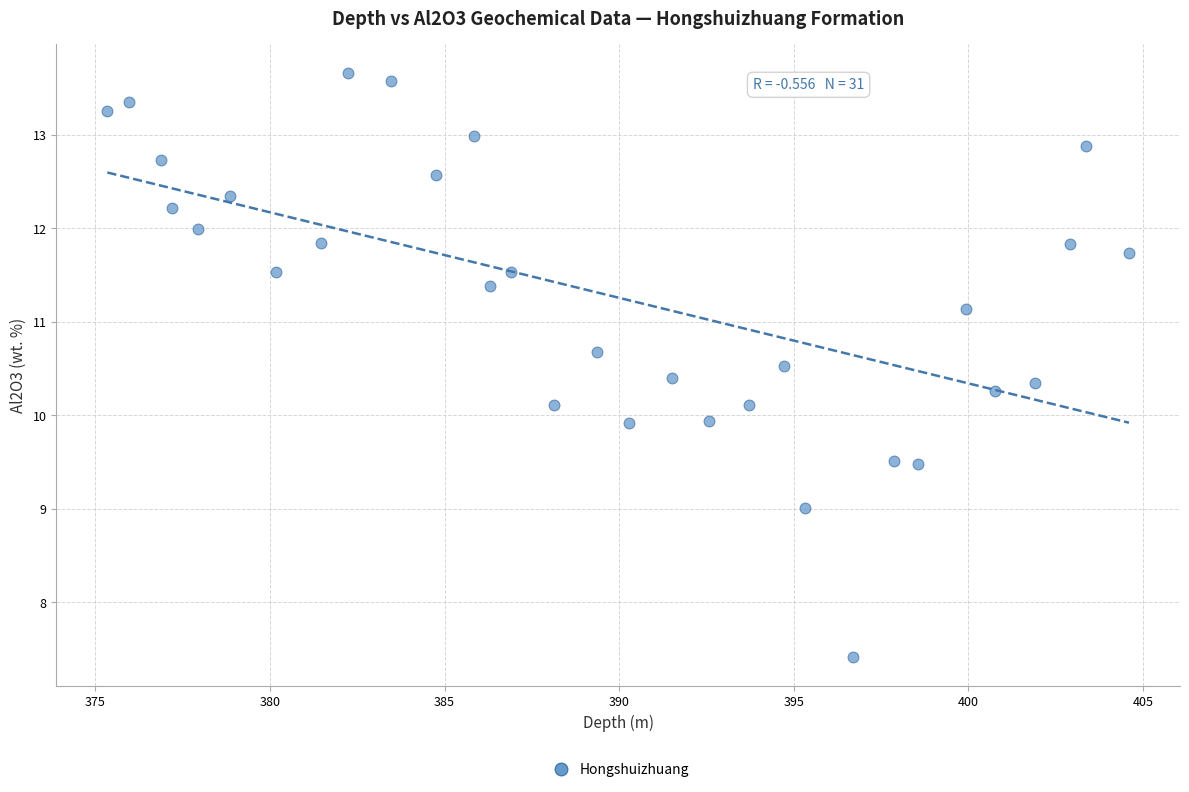

What is the range of Y values (max minus min)?

6.2